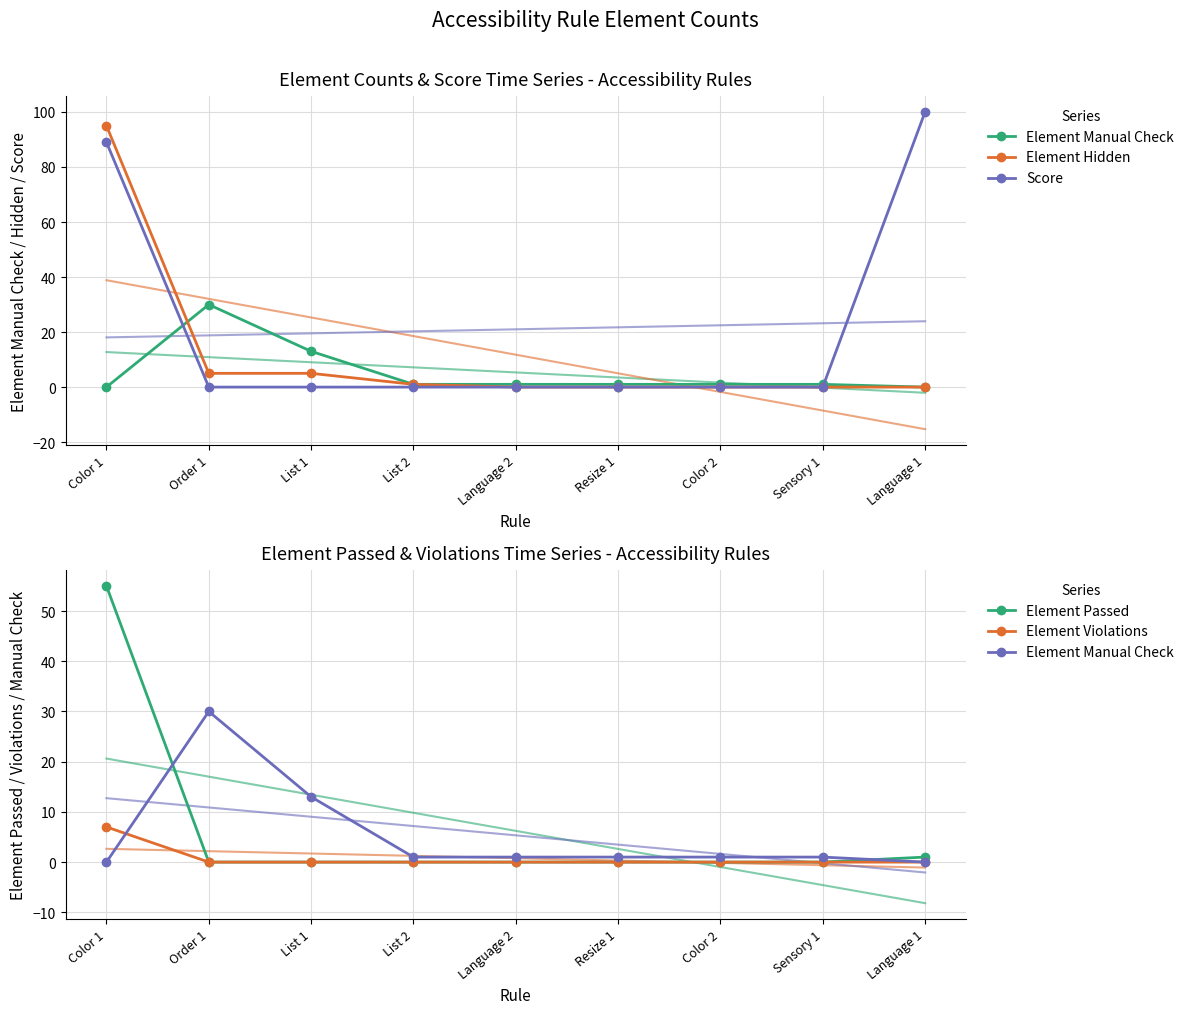

What position from the right is Sensory 1?

2